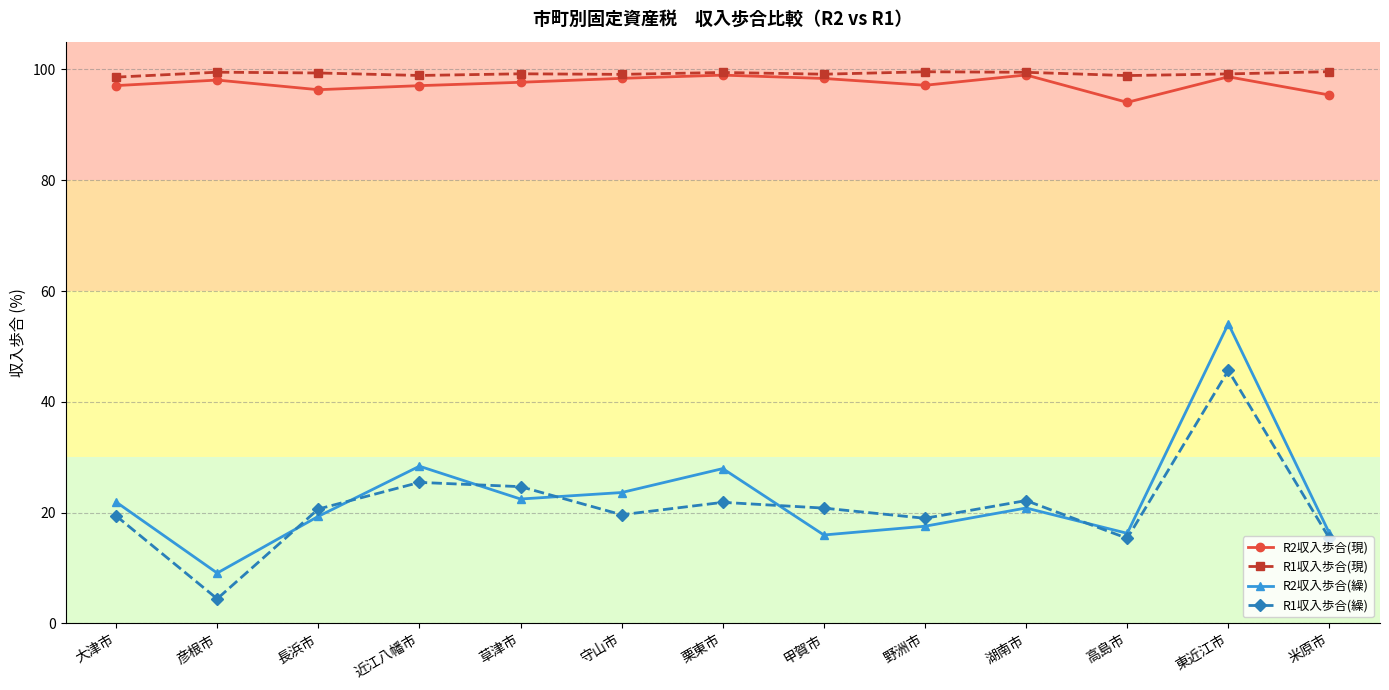

What is the approximate value of R1収入歩合(繰) at 草津市?

24.7